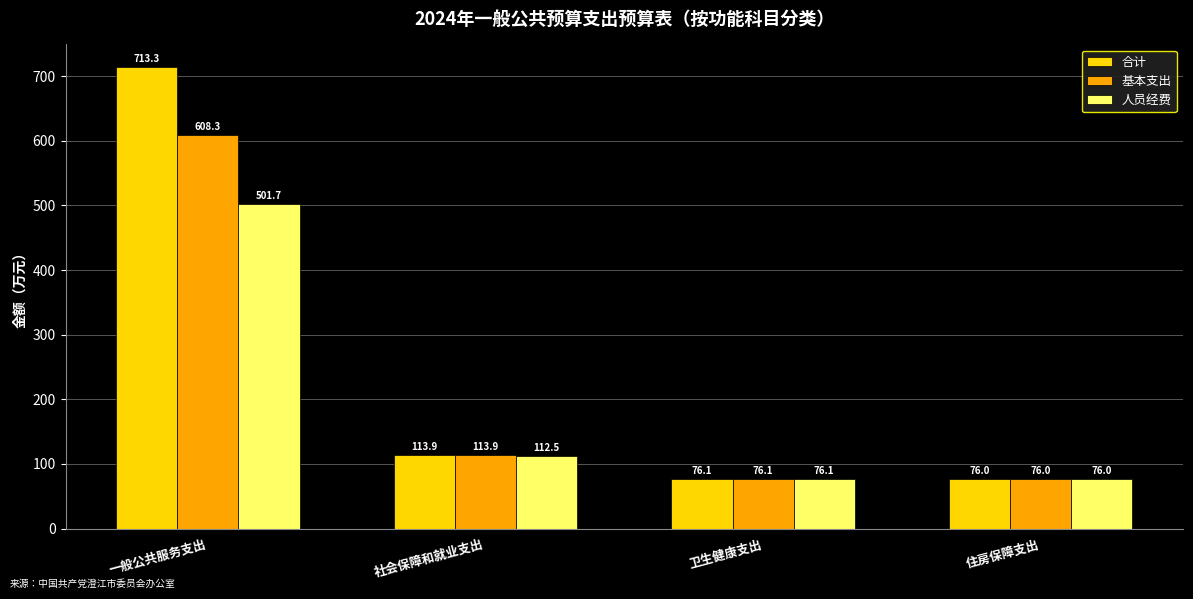

True or false: 合计 has a value of 113.9 at 社会保障和就业支出.

True